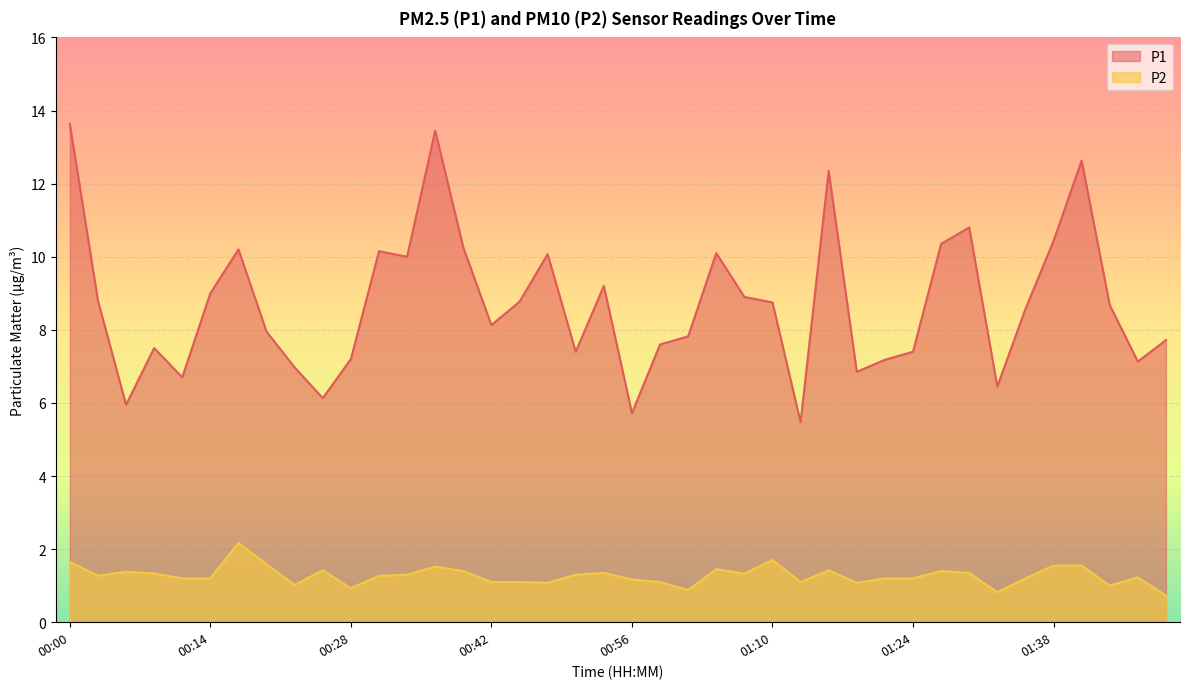

What is the minimum value shown in the chart?

0.7